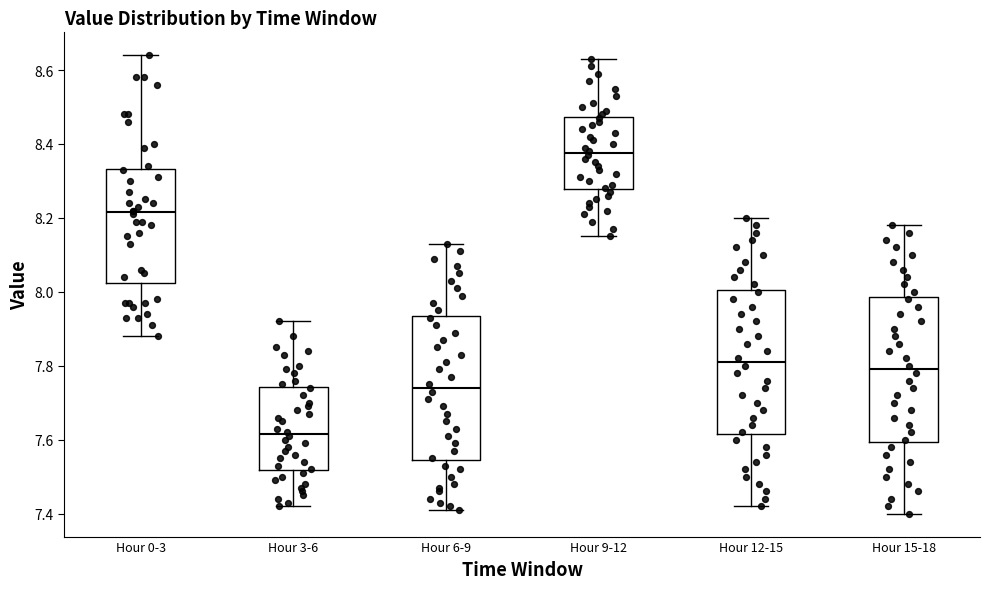

Which box's median line is the lowest?

Hour 3-6